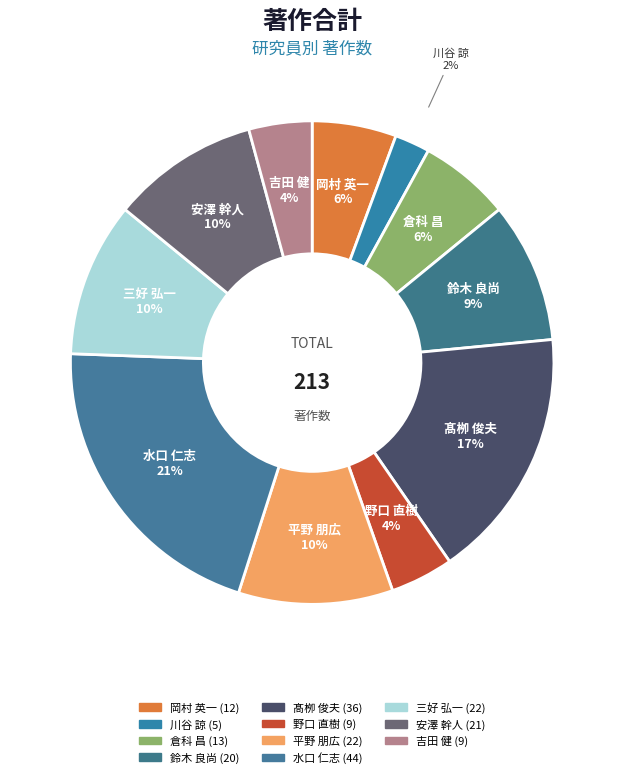

To the nearest percent, what percentage of the pie is 倉科 昌?

6%